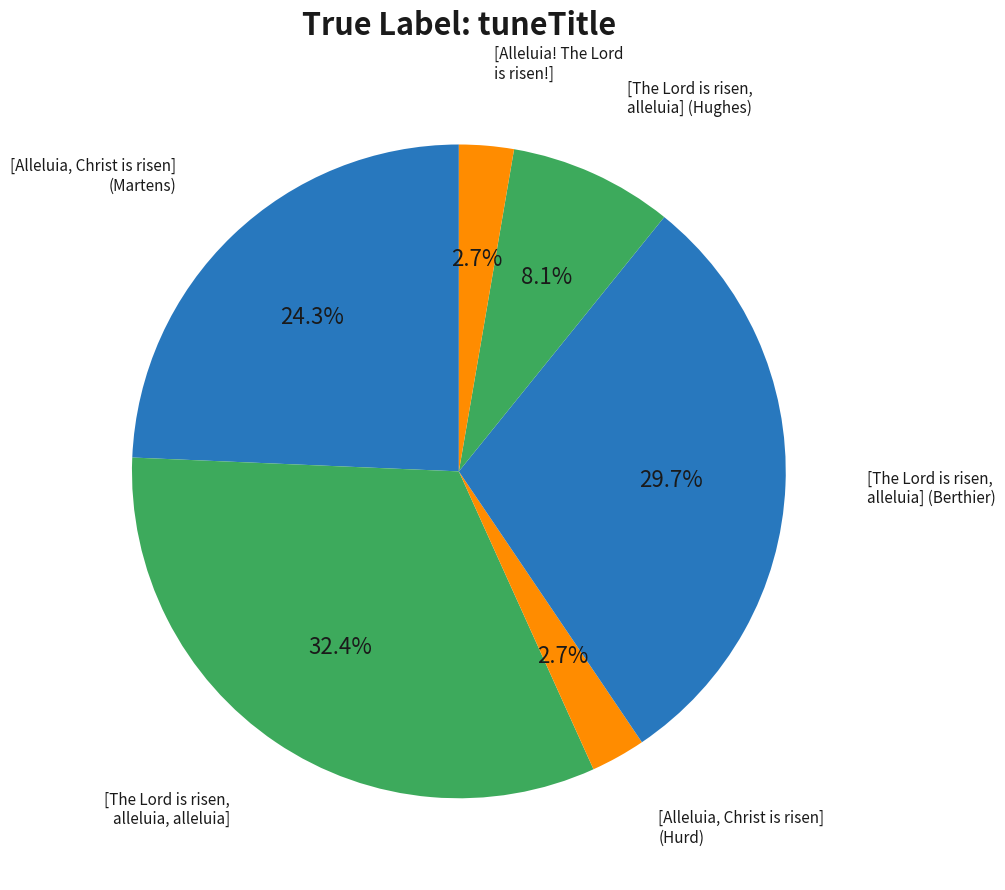

What is the largest slice in the pie chart?

[The Lord is risen, alleluia, alleluia]